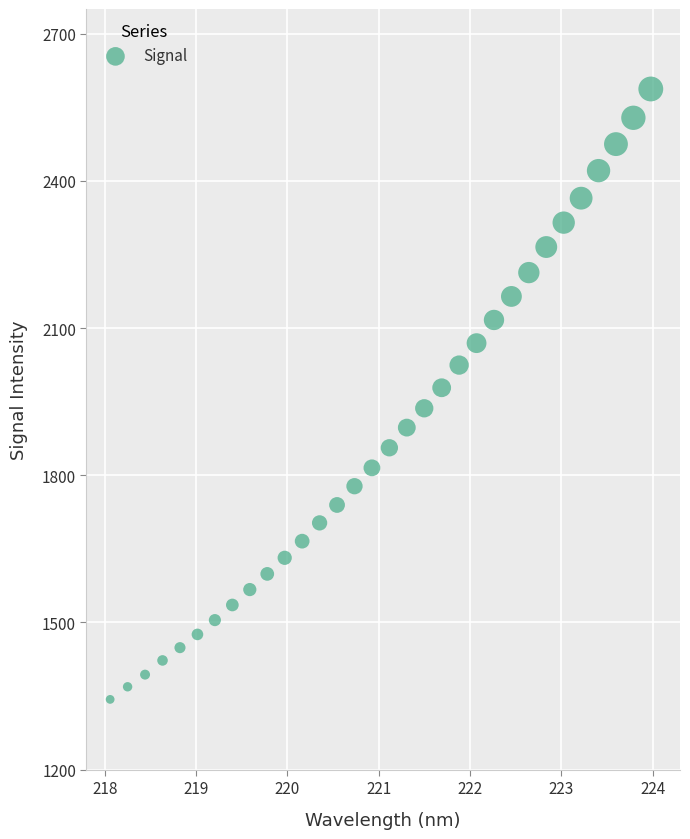

What is the range of X values (max minus min)?

5.9